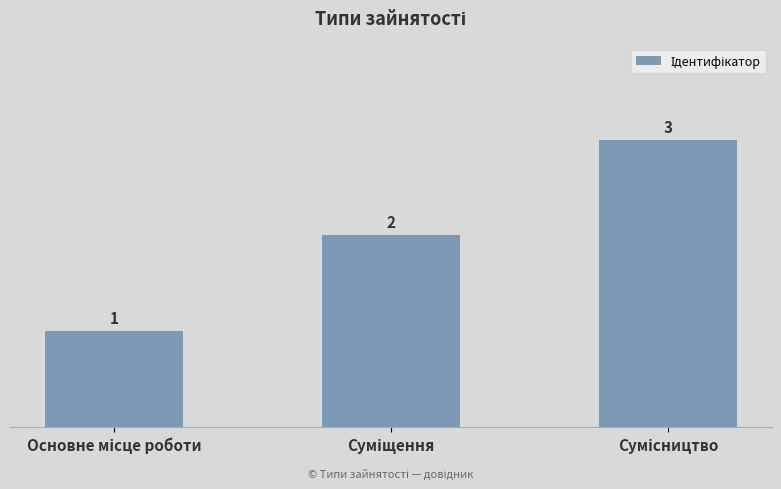

How many data points are less than 2?

1